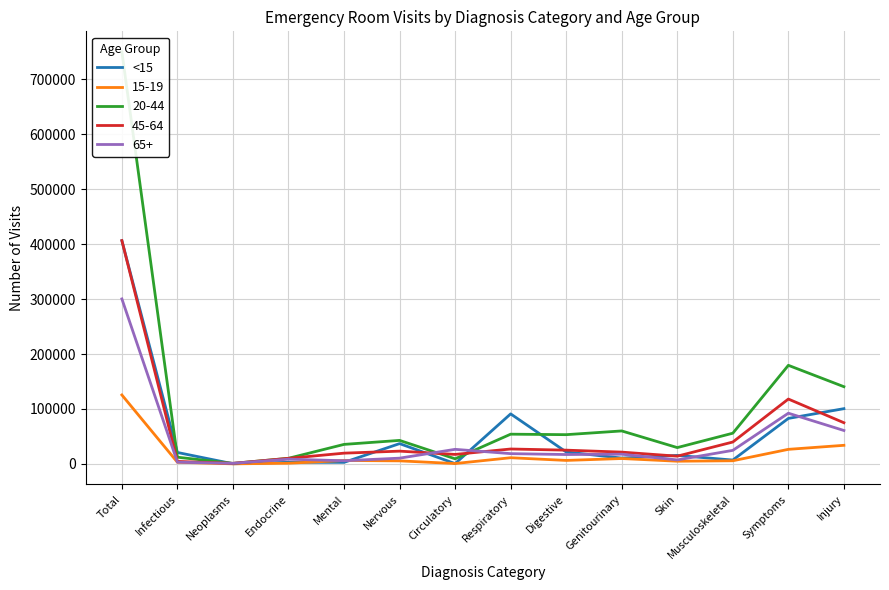

How many lines are shown in the chart?

1